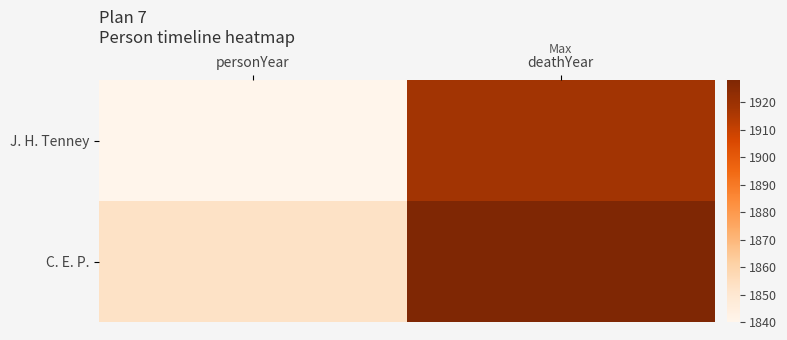

How many series are shown in this chart?

2